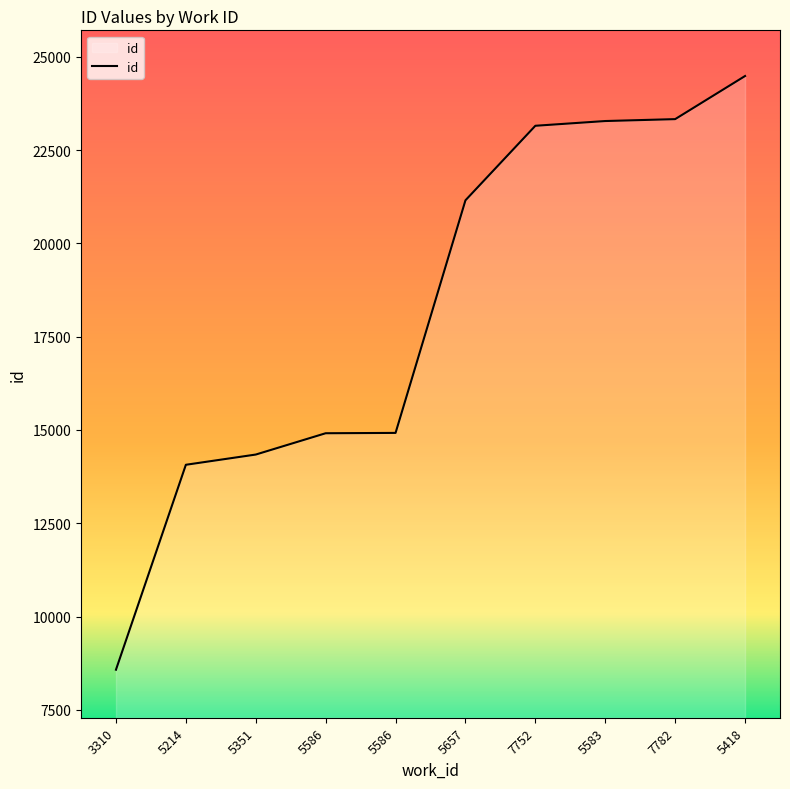

How many distinct data groups are displayed?

1